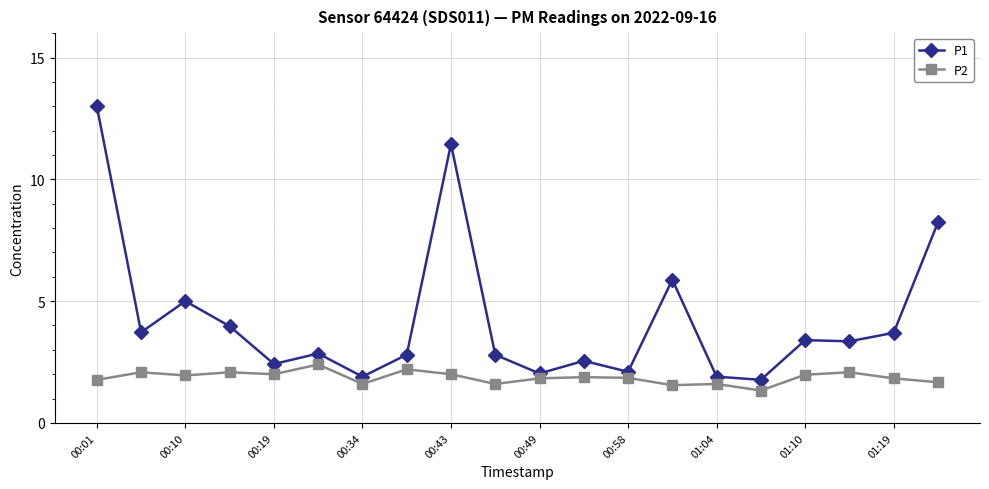

What is the average value of the P1 series?

4.2